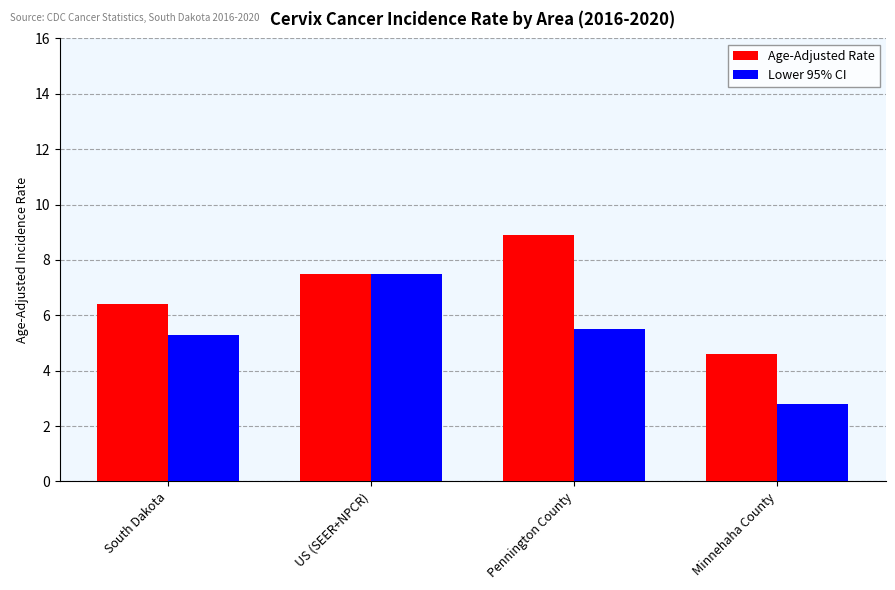

What is the difference between the second highest and minimum values in the Lower 95% CI series?

2.7